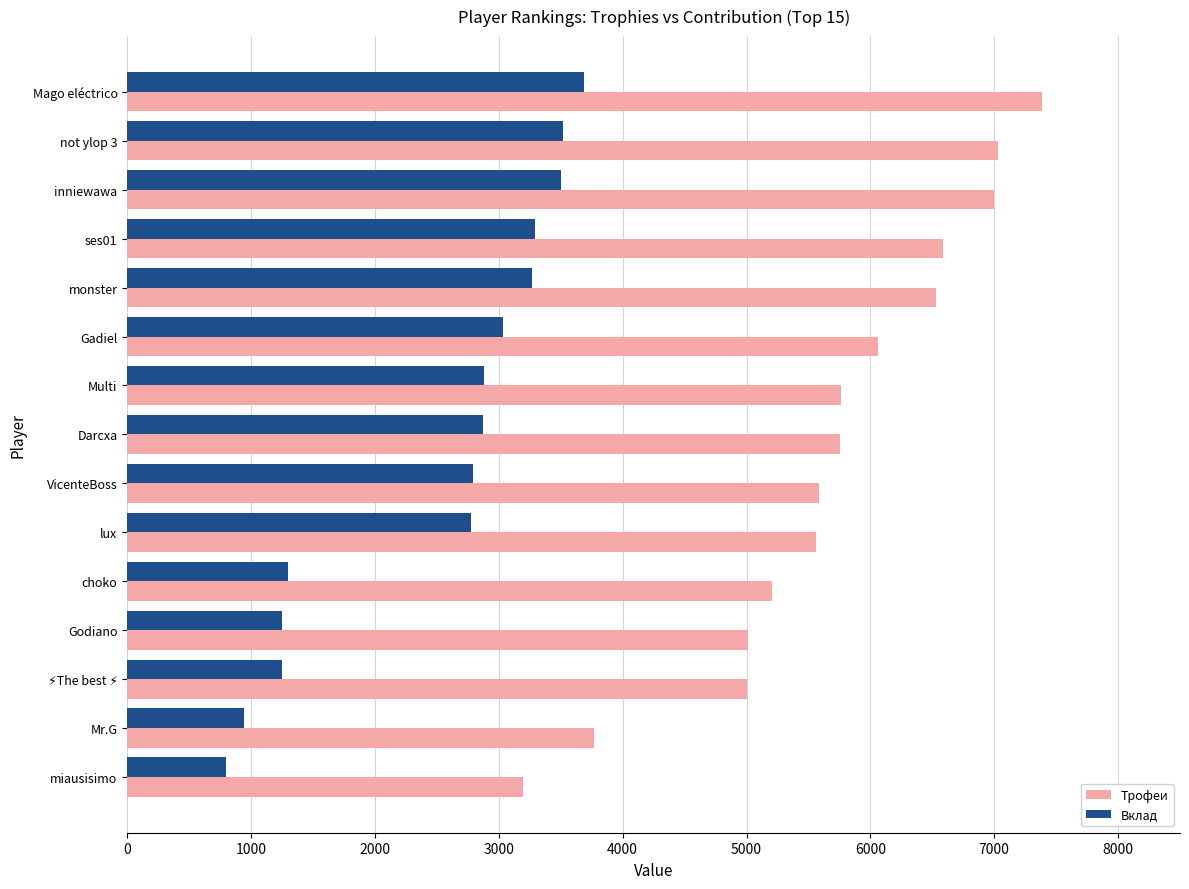

What is the approximate value of Трофеи at Gadiel?

6062